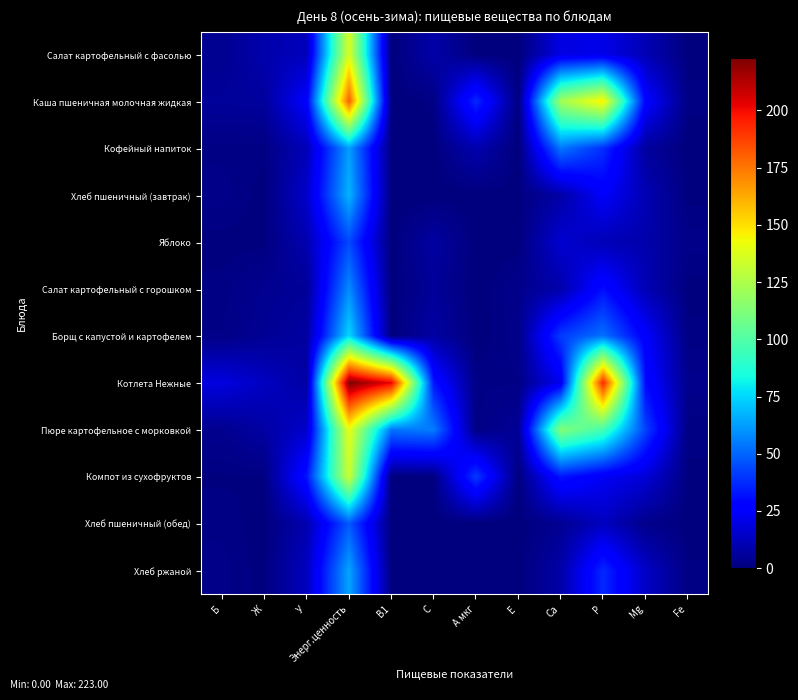

What is the total value across all series at Б?

42.7